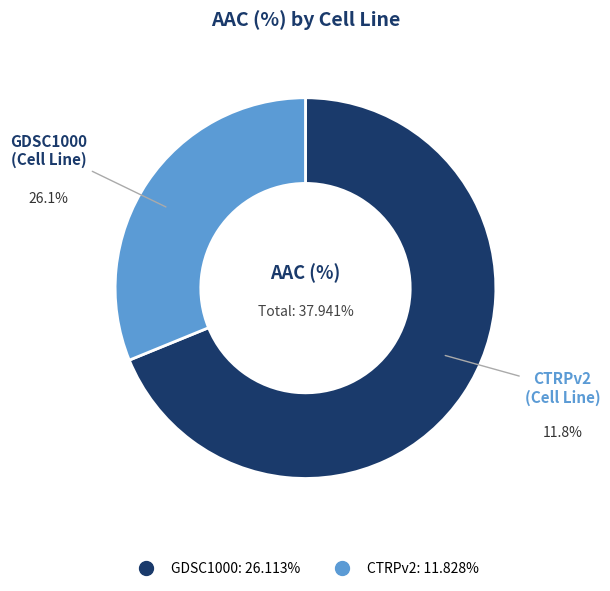

Approximately how many times larger is the value at GDSC1000 compared to CTRPv2?

2.2